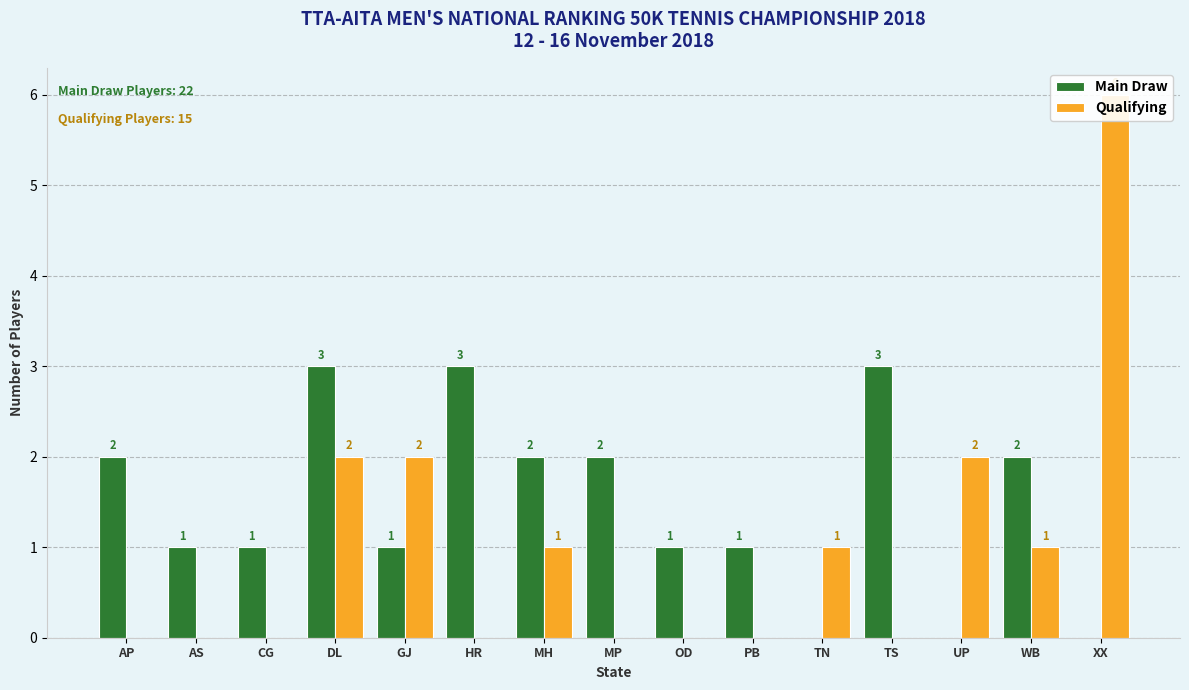

Reading left to right, list all the values displayed in this chart.

Main Draw: AP=2	AS=1	CG=1	DL=3	GJ=1	HR=3	MH=2	MP=2	OD=1	PB=1	TN=0	TS=3	UP=0	WB=2	XX=0
Qualifying: AP=0	AS=0	CG=0	DL=2	GJ=2	HR=0	MH=1	MP=0	OD=0	PB=0	TN=1	TS=0	UP=2	WB=1	XX=6